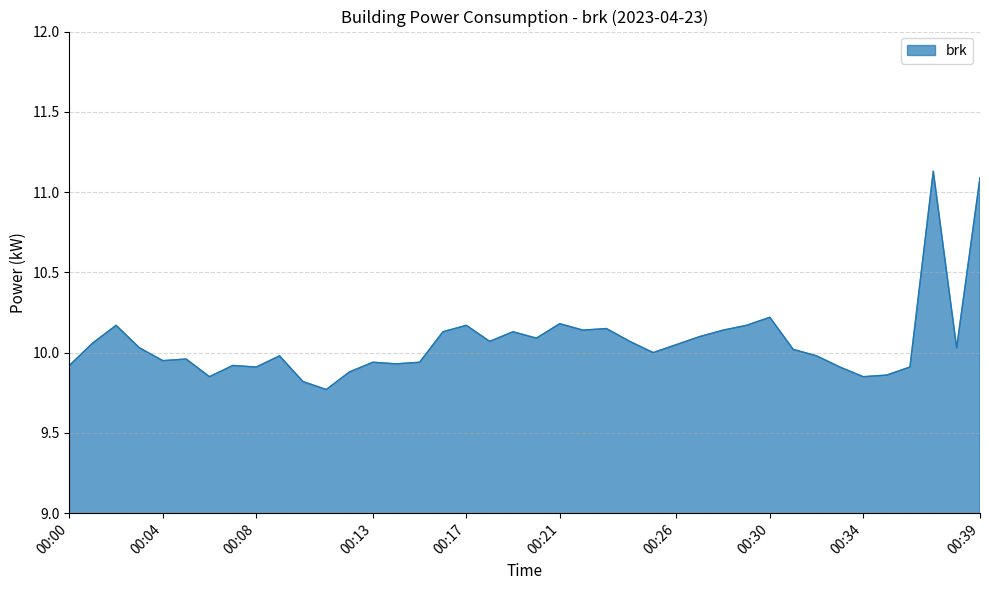

Count the number of categories in the chart.

40